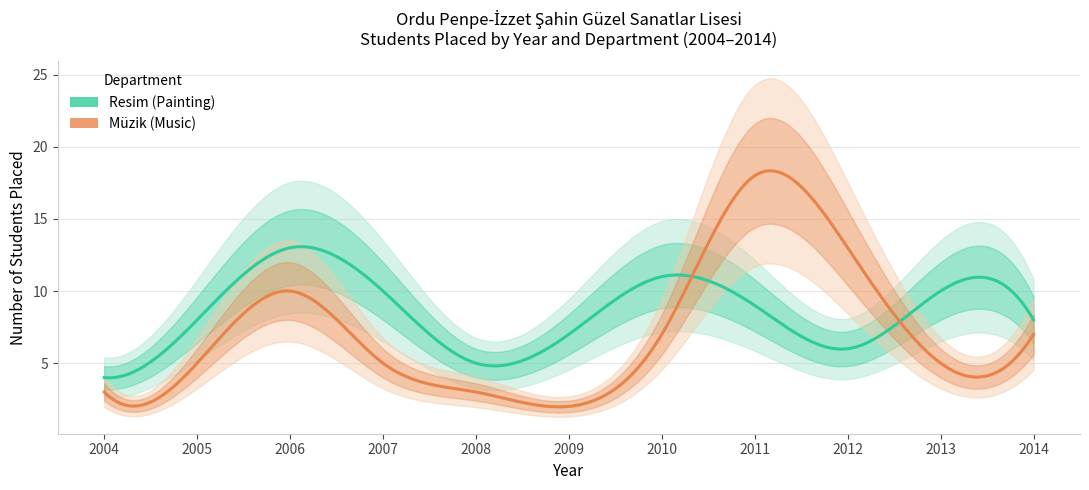

What is the minimum value for Müzik (Music)?

2